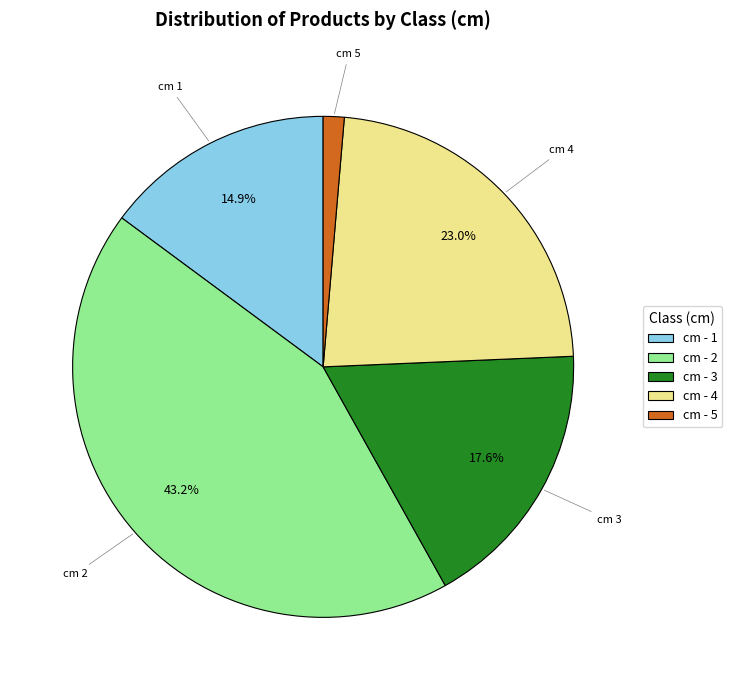

Which slice is the largest?

cm - 2